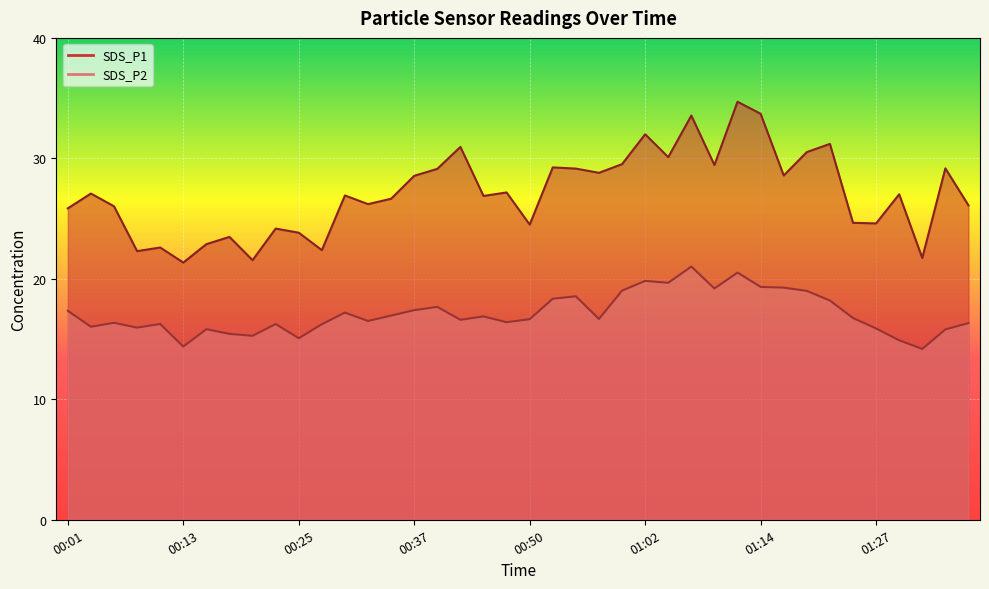

What is the approximate value of SDS_P2 at 00:37?

17.4